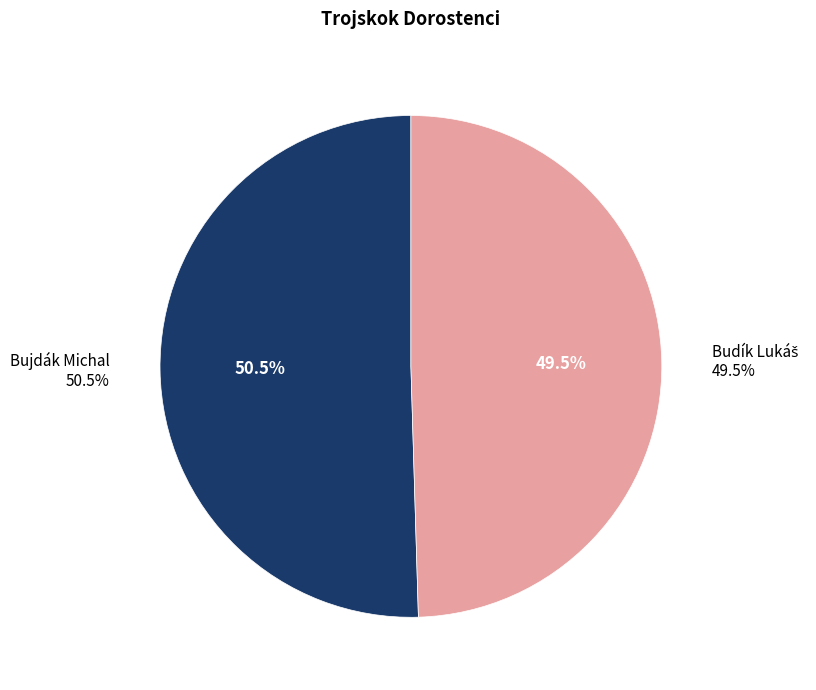

Combined, do Budík Lukáš and Bujdák Michal account for over 50%?

Yes